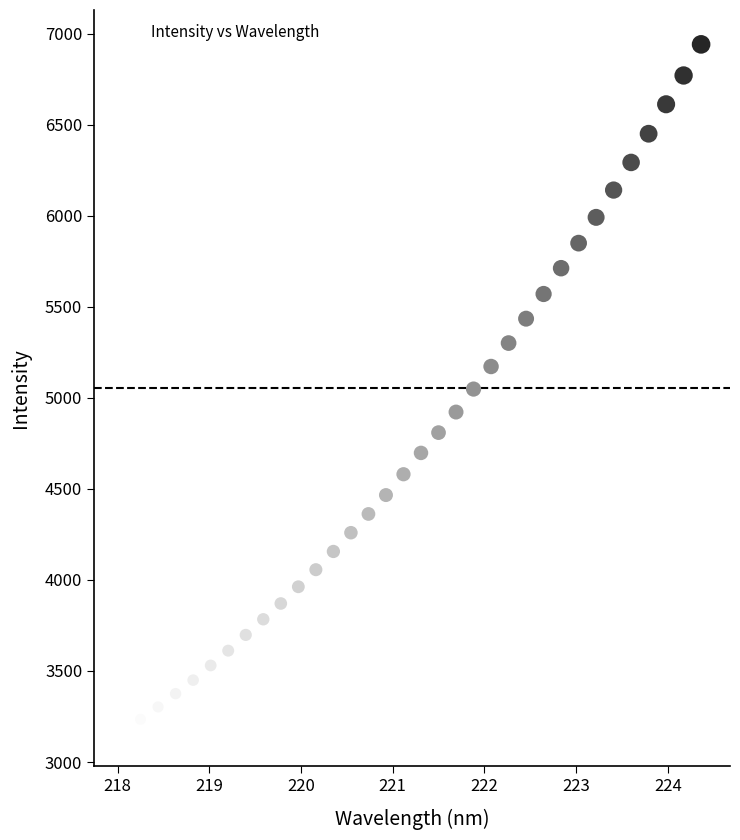

What is the range of X values (max minus min)?

6.3